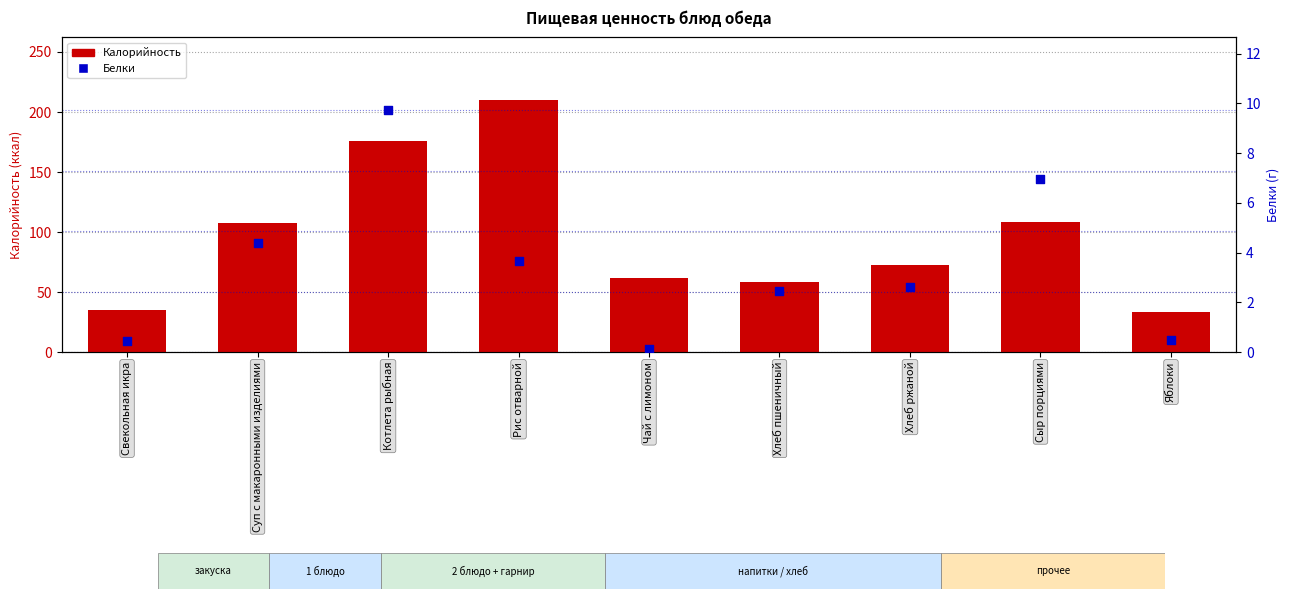

At which category is the sum across all series the highest?

Рис отварной